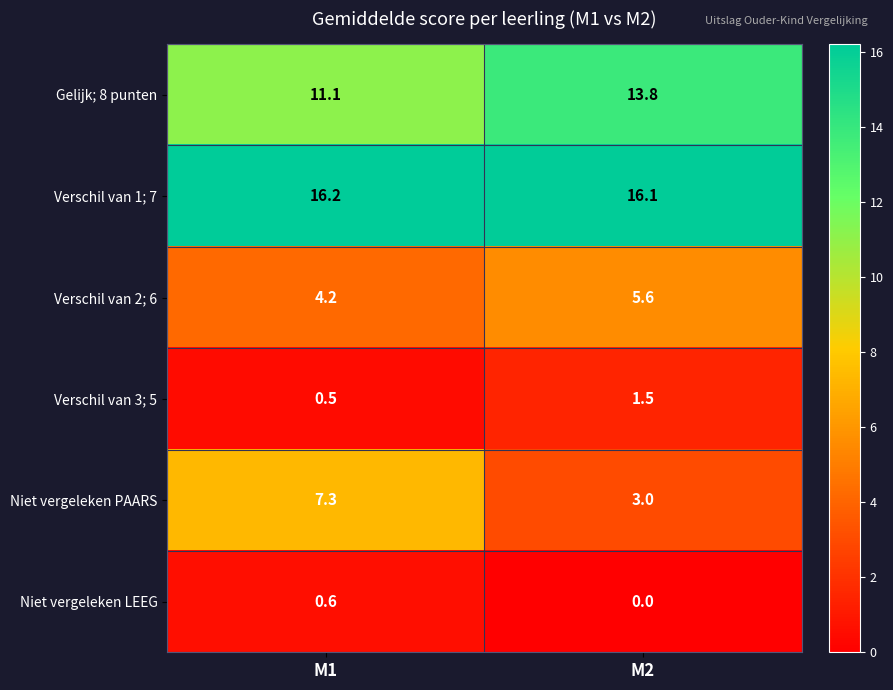

At which category does the chart reach its peak across all series?

M1